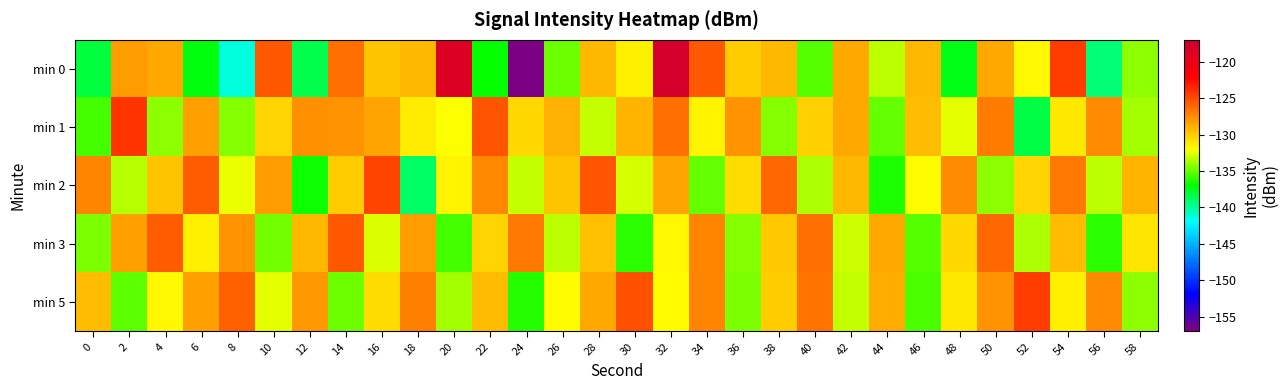

What is the difference between the highest and lowest values at 44?

7.7